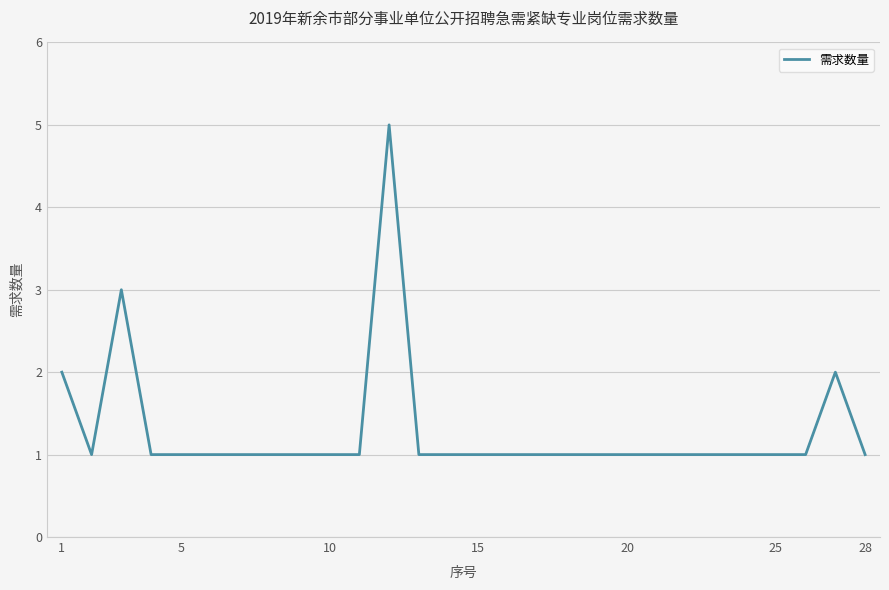

What is the difference between the maximum and minimum values?

4